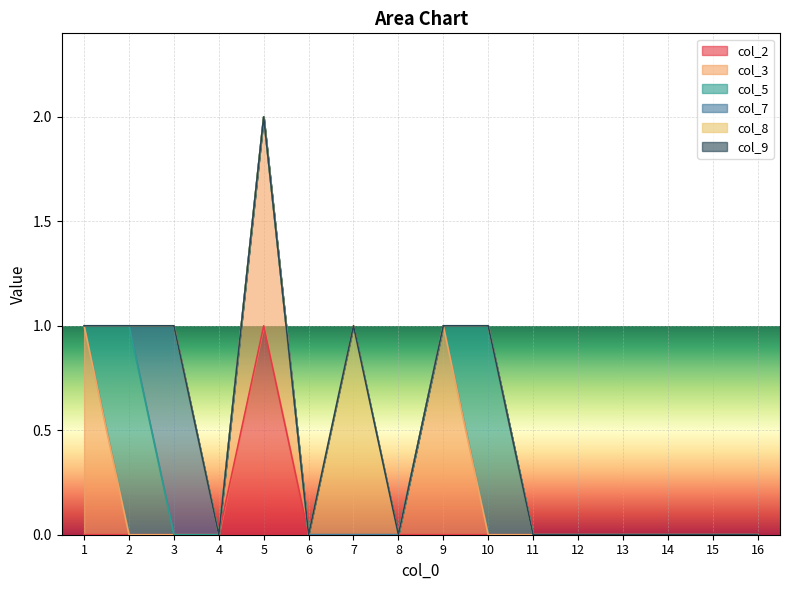

Does the chart display data point markers on the line(s)?

No